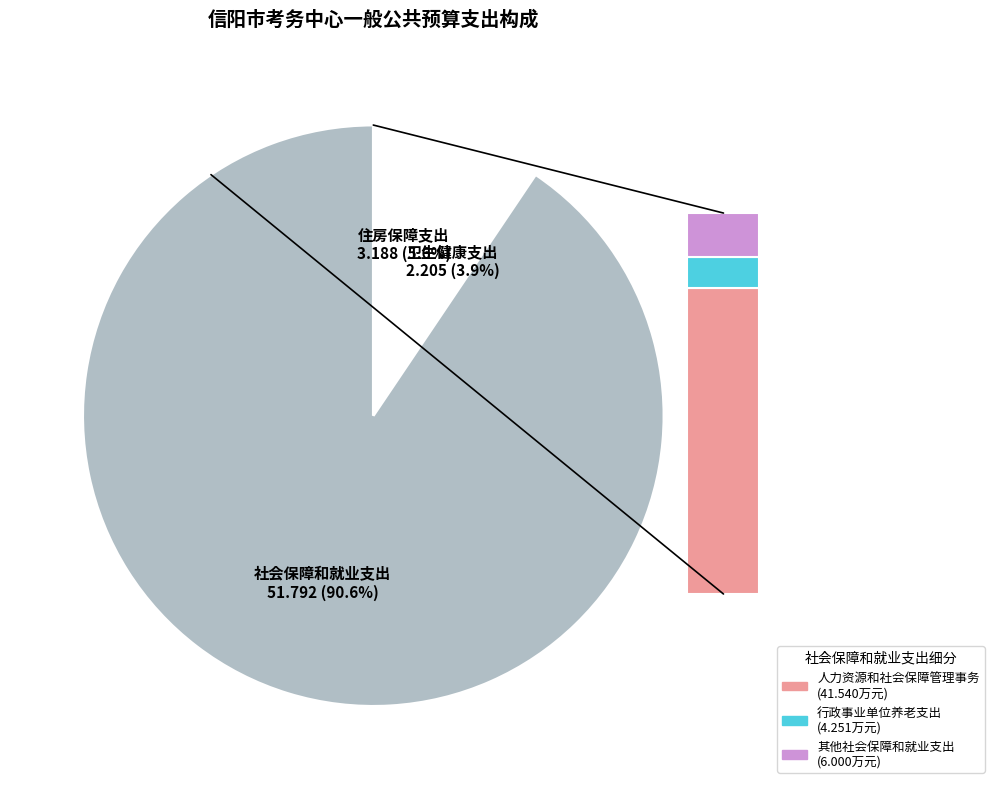

What is the smallest slice in the pie chart?

卫生健康支出